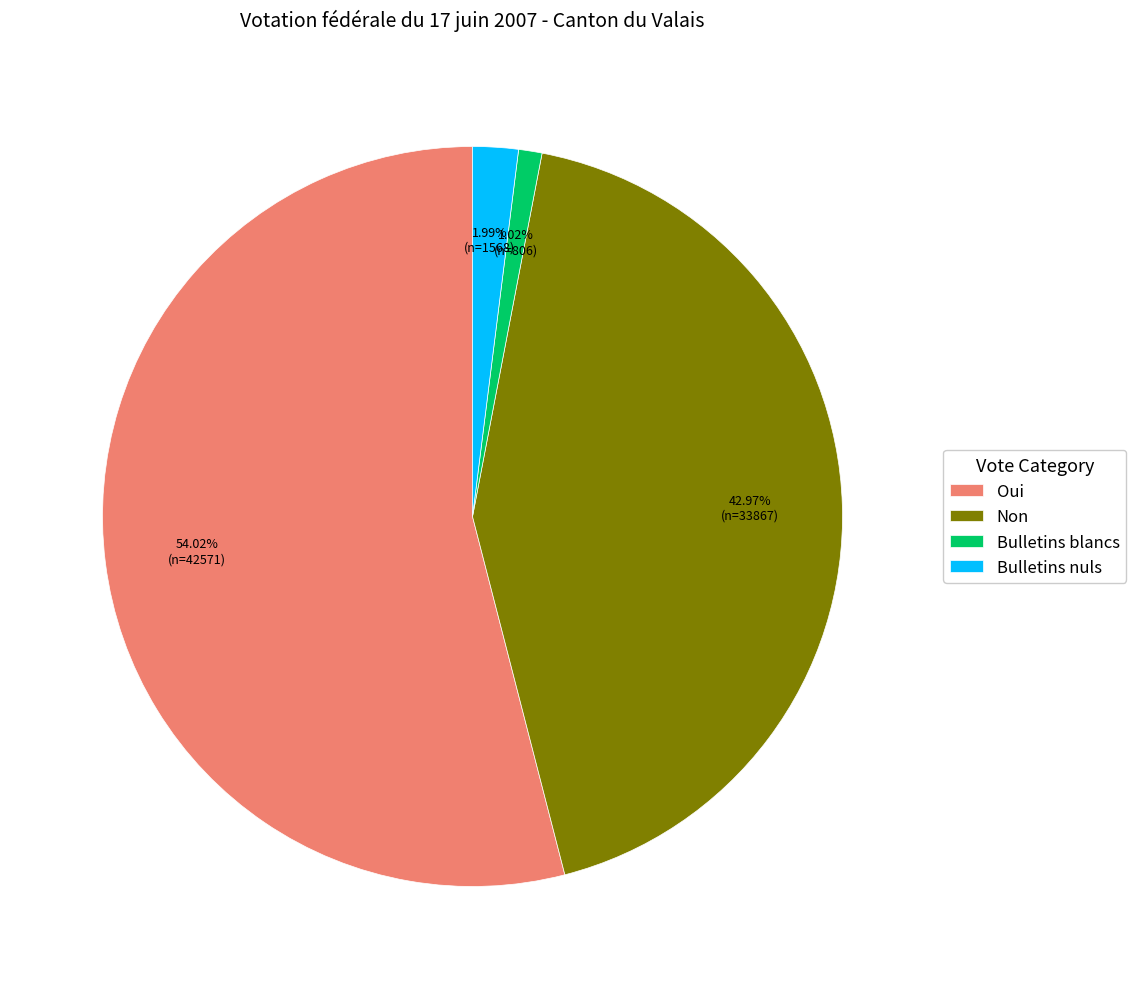

Count the number of slices in the pie.

4